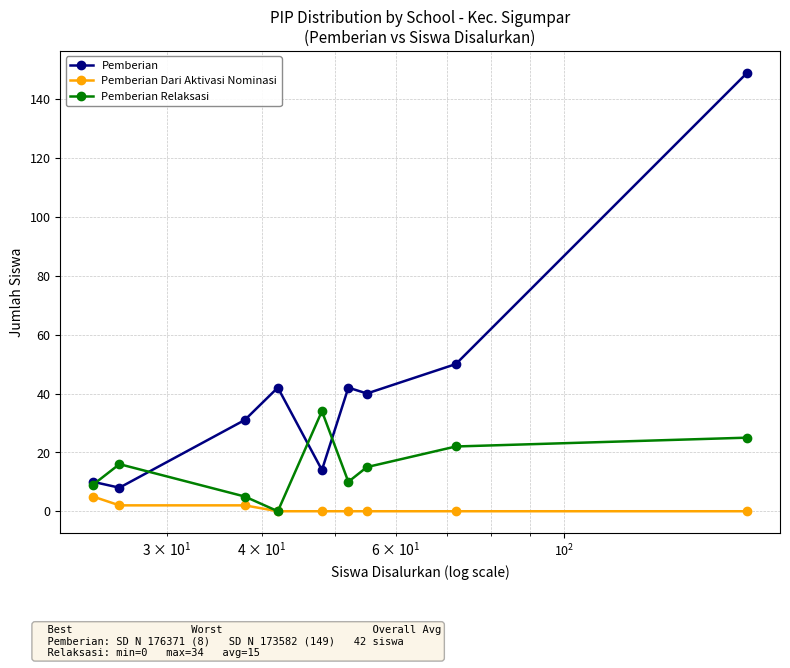

List the series in order of their overall mean, highest first.

Pemberian, Pemberian Relaksasi, Pemberian Dari Aktivasi Nominasi